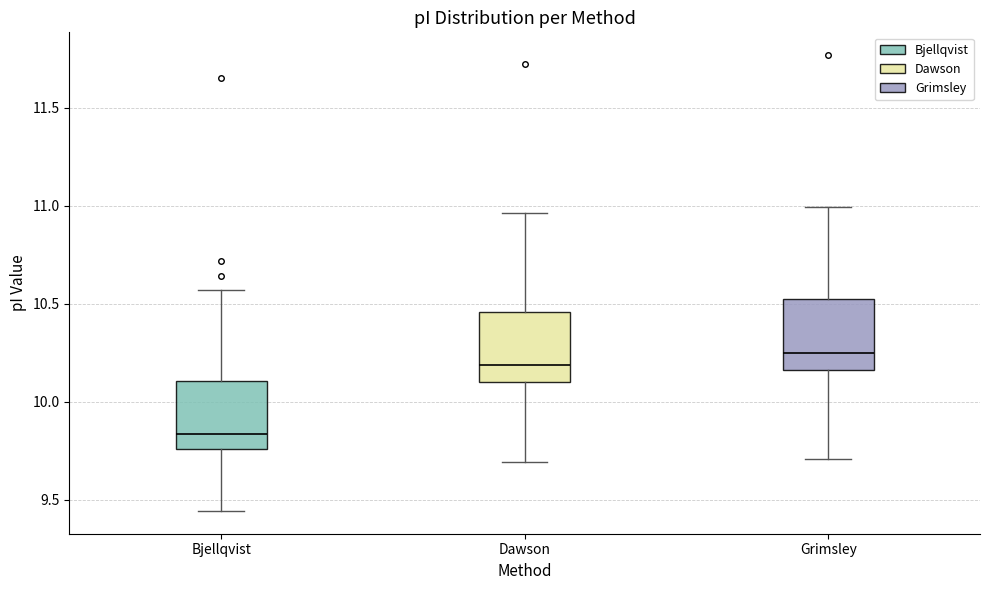

Reading left to right, transcribe this box plot: for each box, give where its median line is, the range the box spans, and where its two whiskers end, as read against the y-axis. The values are not printed on the chart, so give them approximately, as read against the axis.

Bjellqvist: median 9.85, box 9.75 to 10.10, whiskers 9.45 to 10.55
Dawson: median 10.20, box 10.10 to 10.45, whiskers 9.70 to 10.95
Grimsley: median 10.25, box 10.15 to 10.55, whiskers 9.70 to 11.00